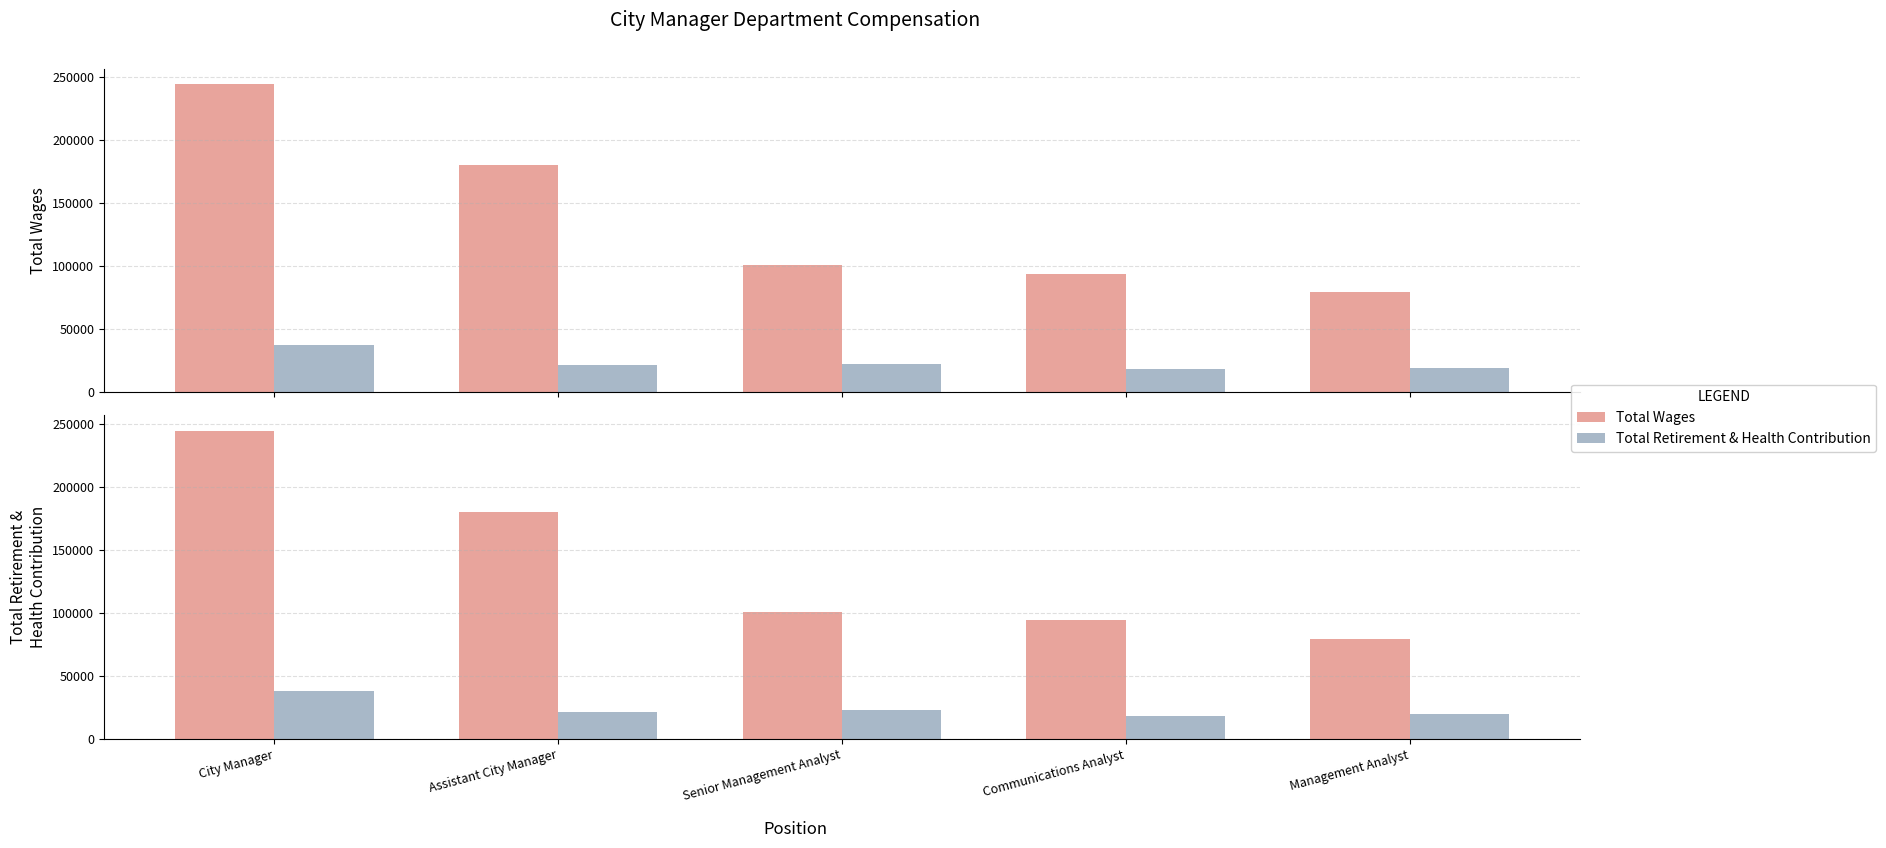

Reading right to left, list all the values displayed in this chart.

Total Wages: 79352	94211	100752	180146	244509
Total Retirement & Health Contribution: 19683	18216	22712	21551	37489